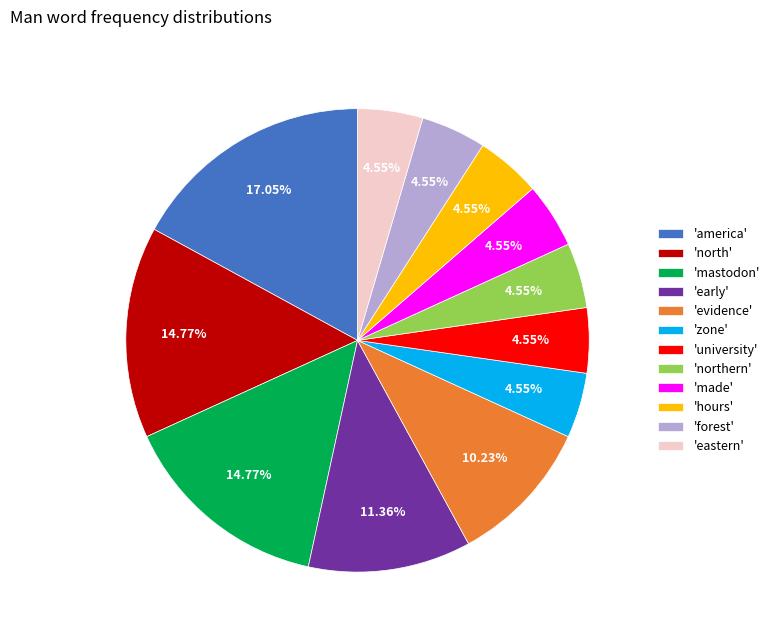

Between 'forest' and 'america', which is larger?

'america'